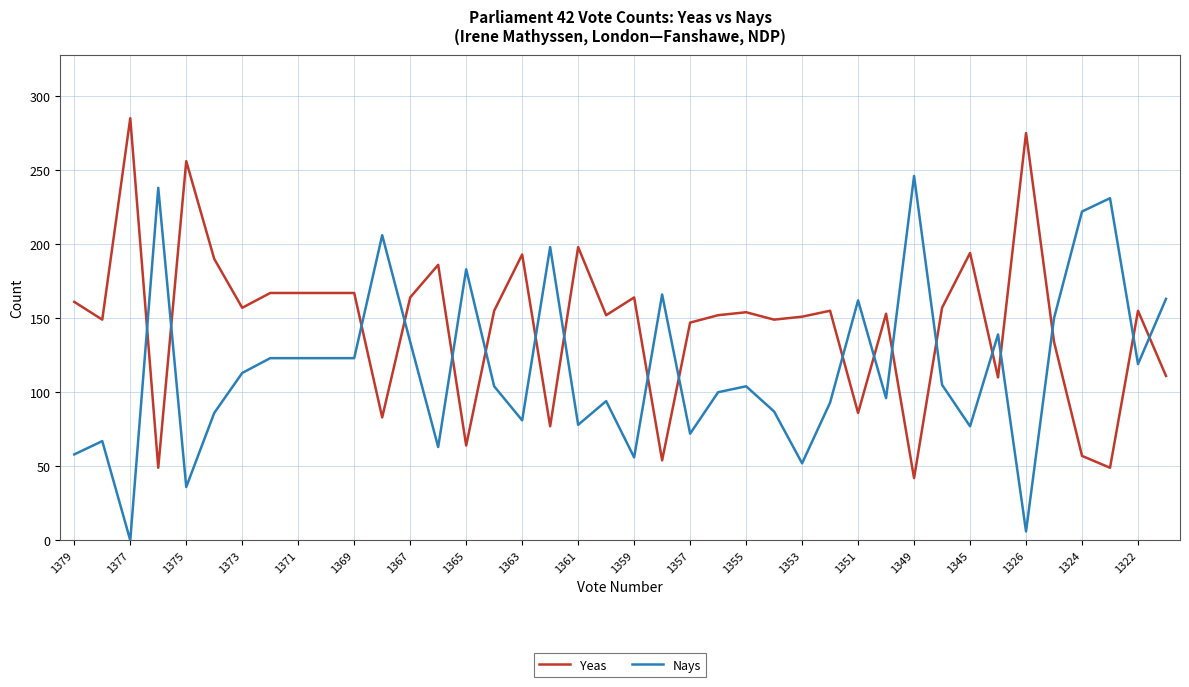

Which series has the largest total across all categories?

Yeas